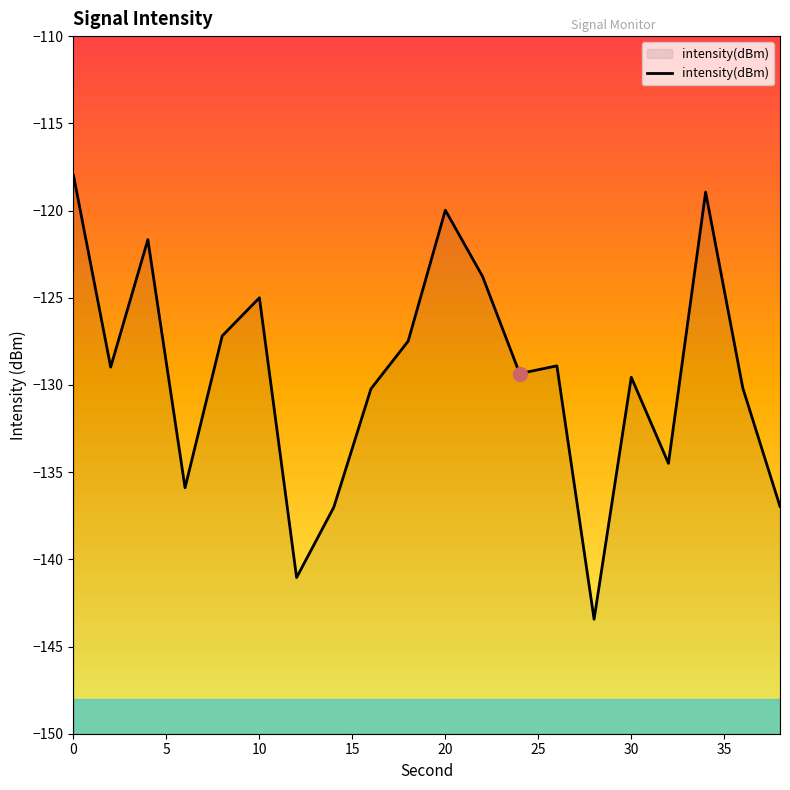

How many points are higher than both their immediate neighbors (excluding endpoints)?

6